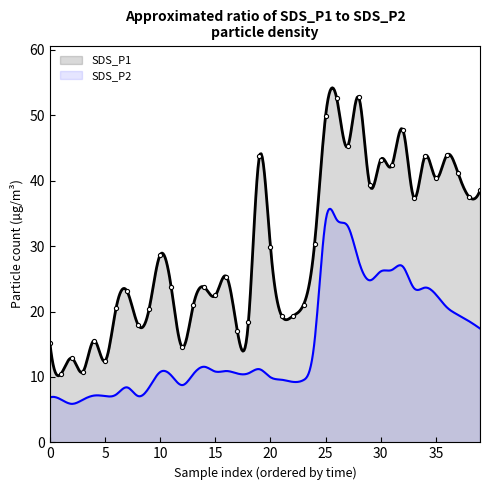

The value at 12 is 14.6. True or false?

True